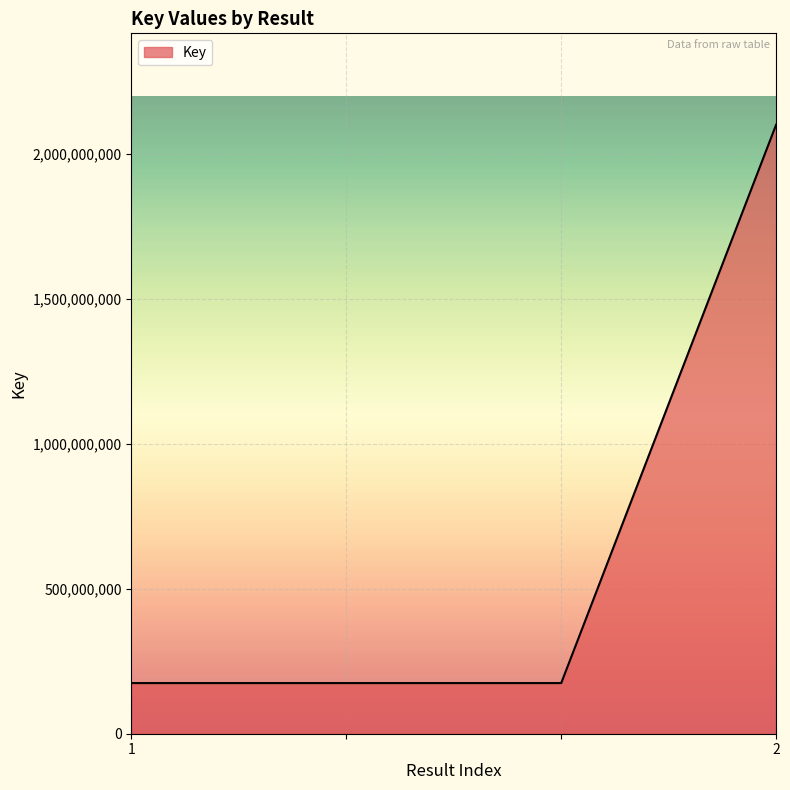

What is the difference between the maximum and minimum values?

1927380916